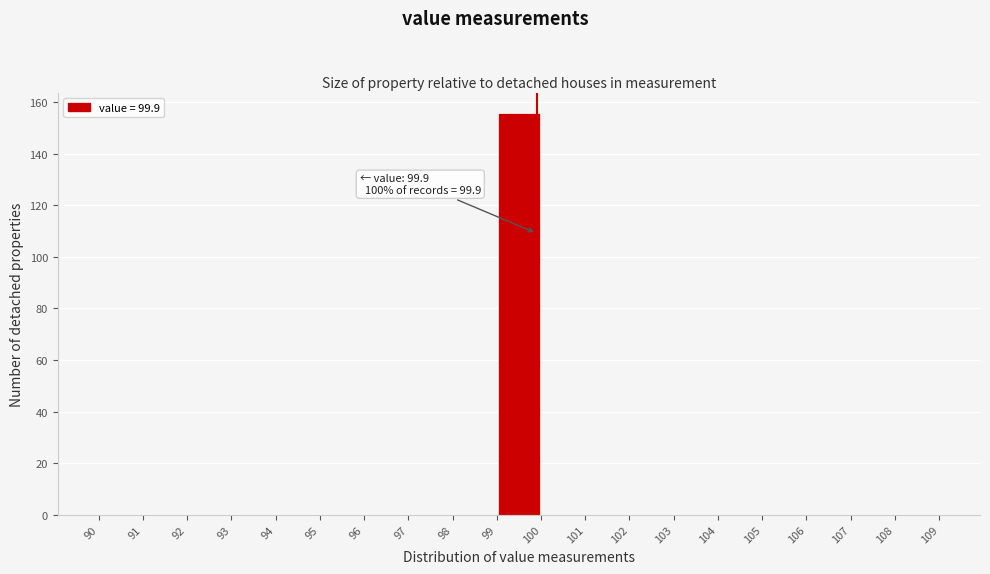

Which range on the x-axis has the tallest bar?

99 to 100